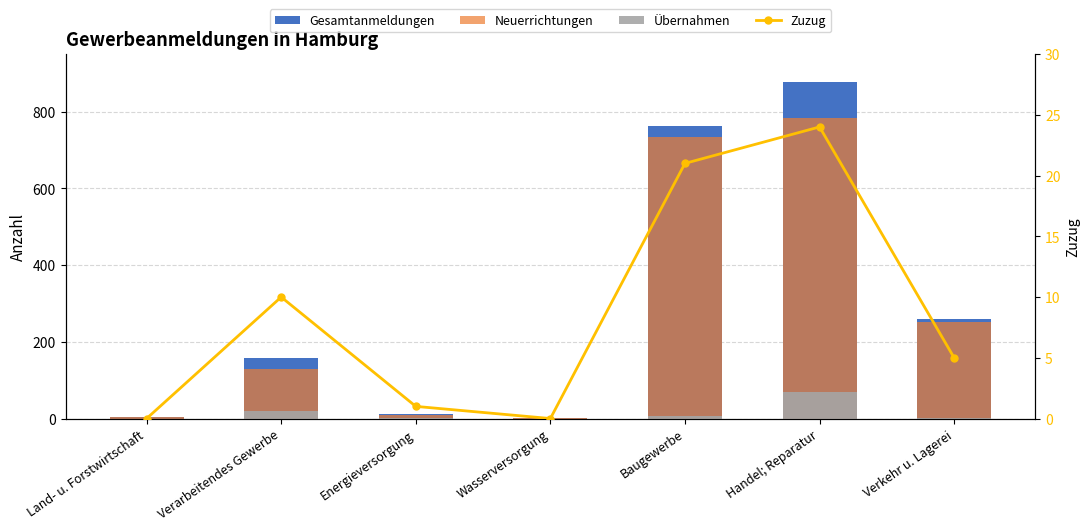

Which has a higher value, Wasserversorgung or Verkehr u. Lagerei?

Verkehr u. Lagerei